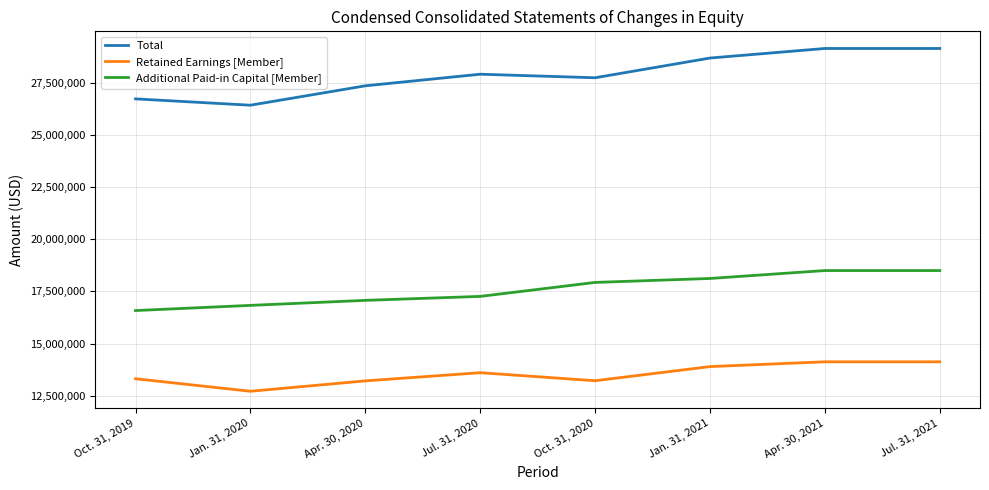

True or false: Retained Earnings [Member] and Additional Paid-in Capital [Member] intersect in this chart.

False